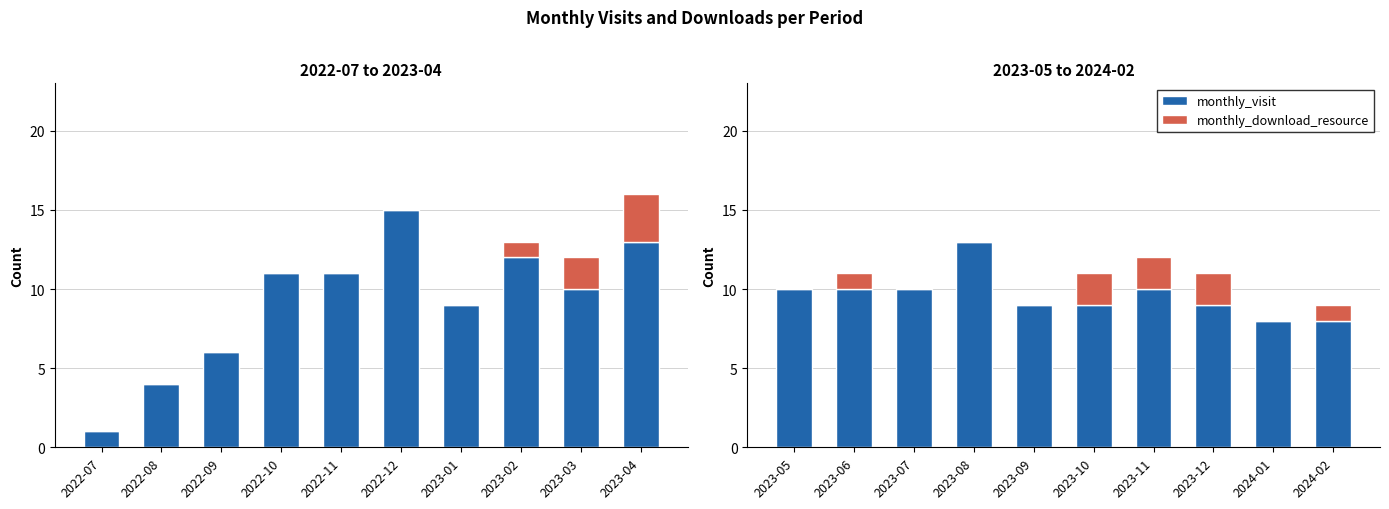

What are all the series names shown in the legend?

monthly_visit, monthly_download_resource